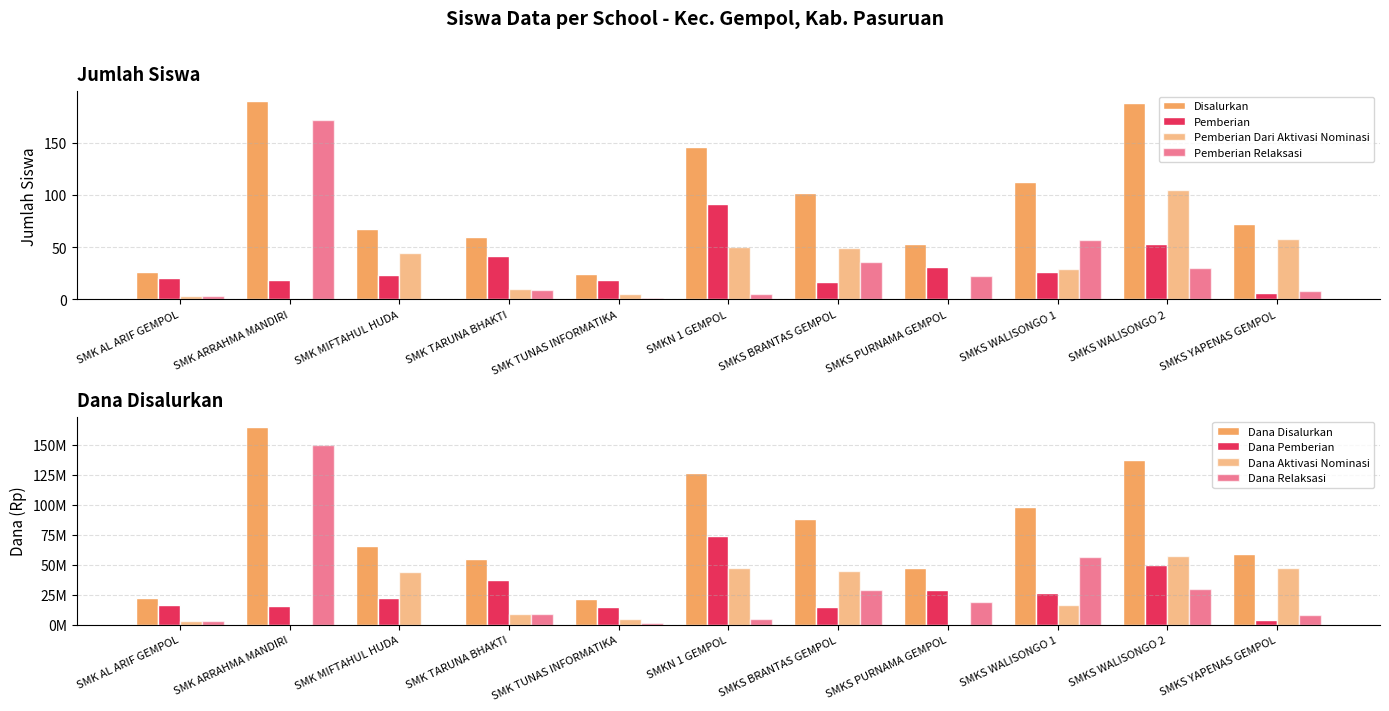

Which label corresponds to the largest value in the chart?

SMK ARRAHMA MANDIRI